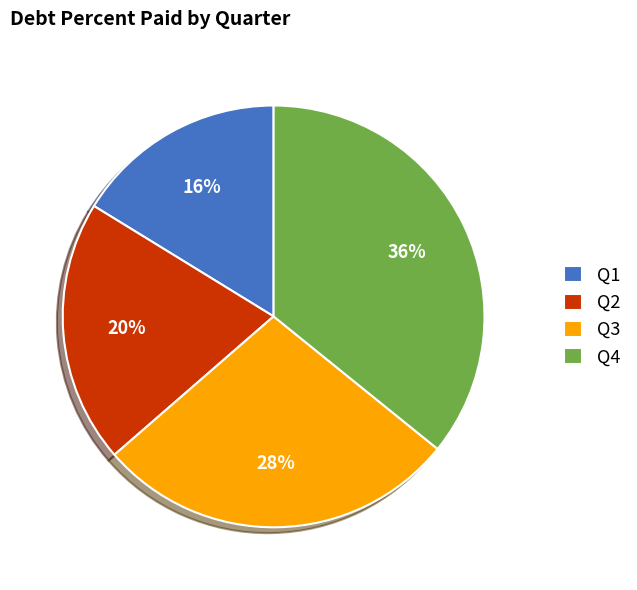

What is the smallest slice in the pie chart?

Q1